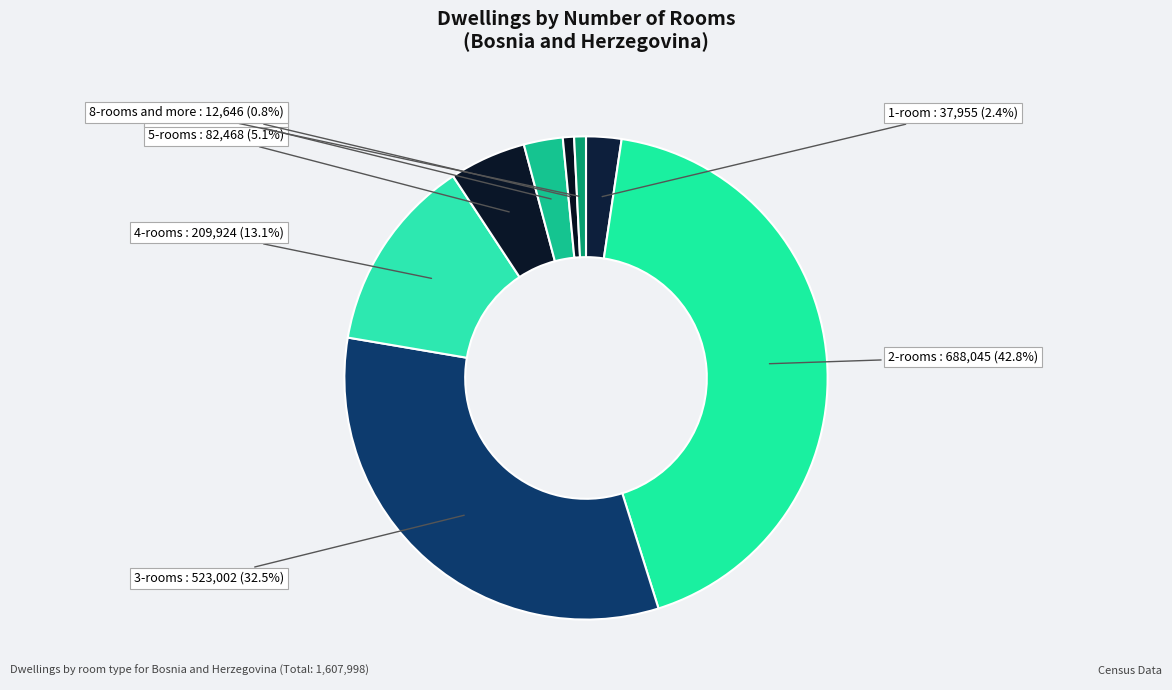

How many segments does this pie chart have?

8